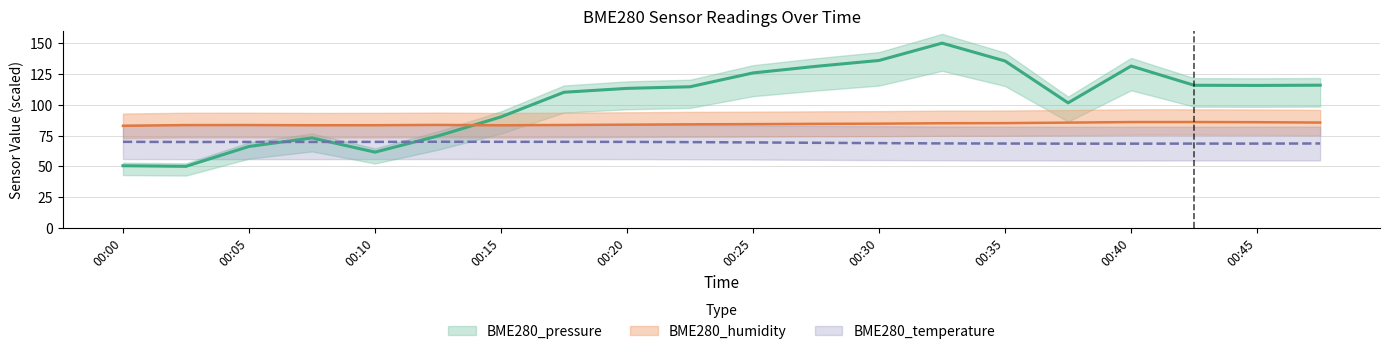

List the series in order of their peak value, lowest first.

BME280_temperature, BME280_humidity, BME280_pressure